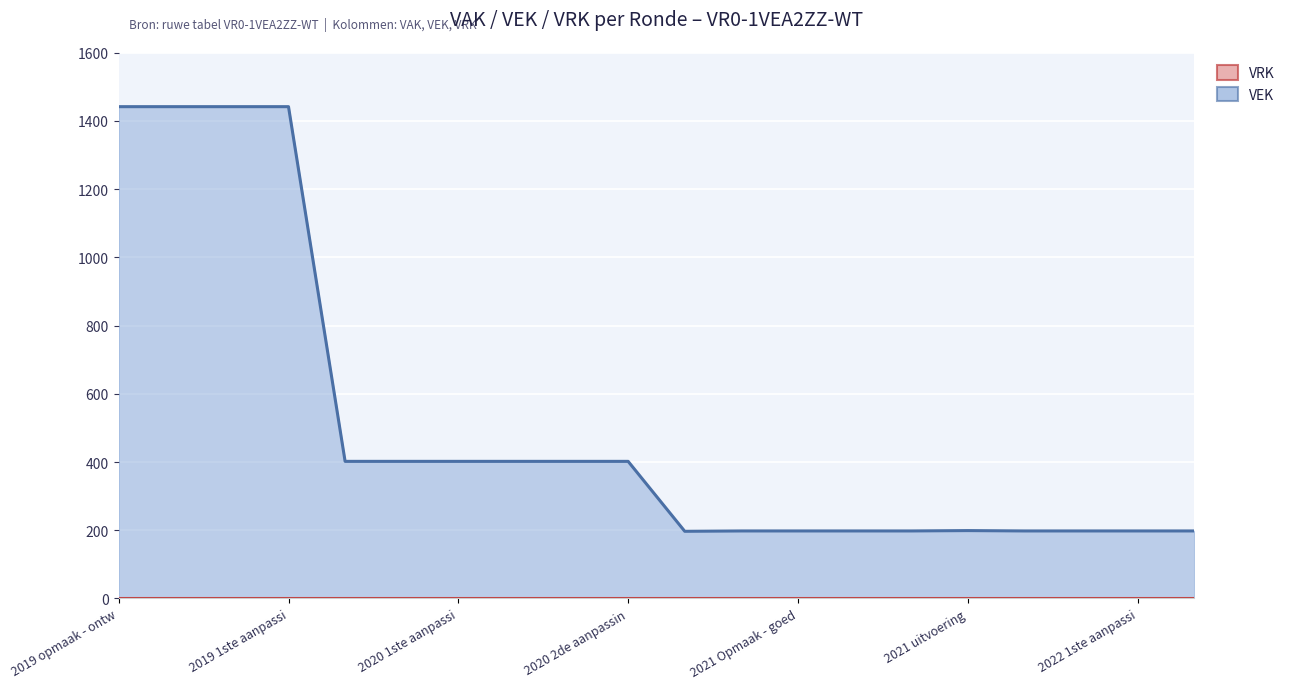

How many values exceed 402?

4